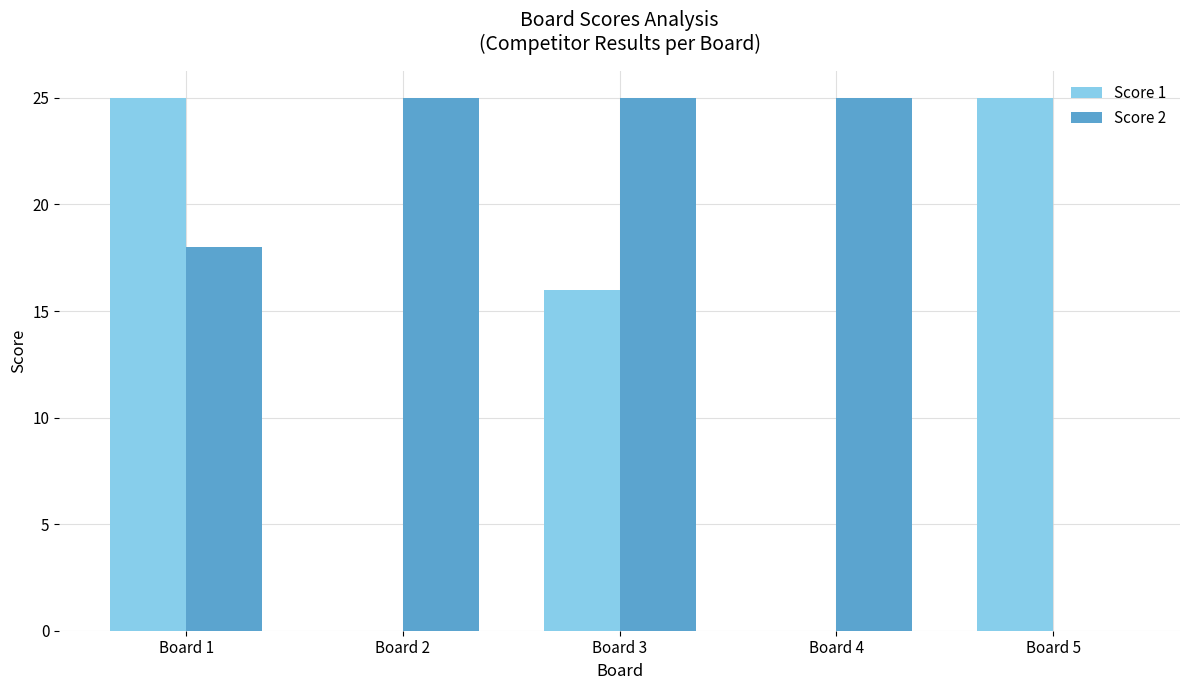

How many categories are shown in the chart?

5